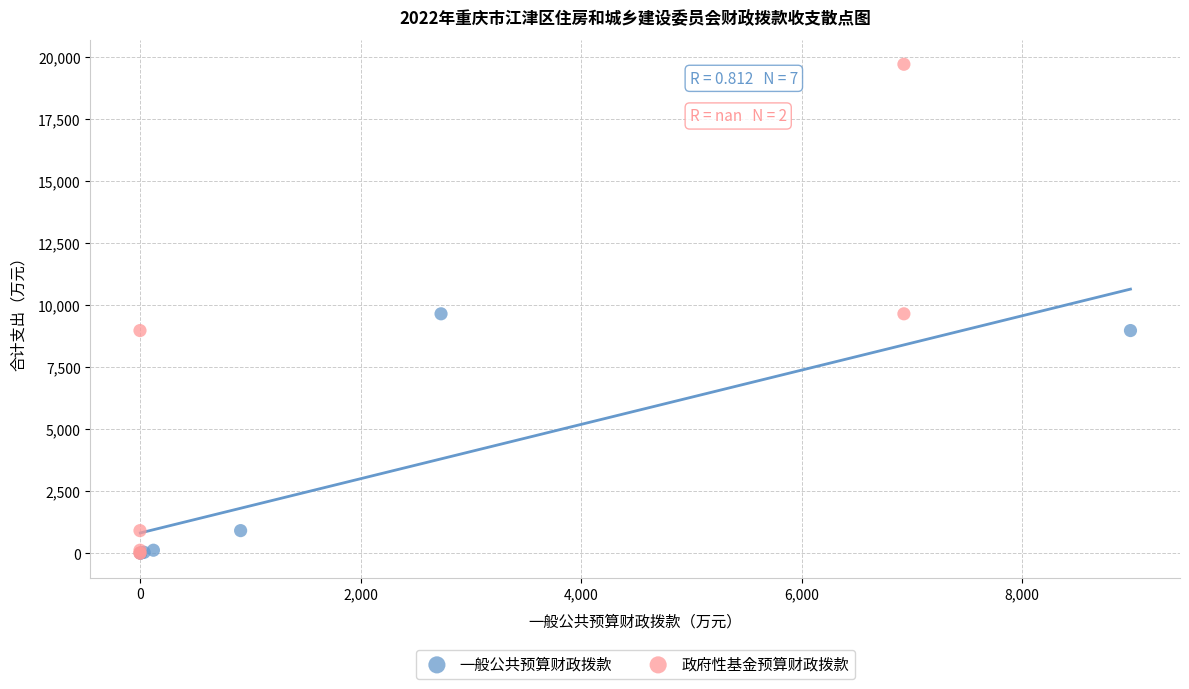

Which series has the largest Y range (max minus min)?

政府性基金预算财政拨款